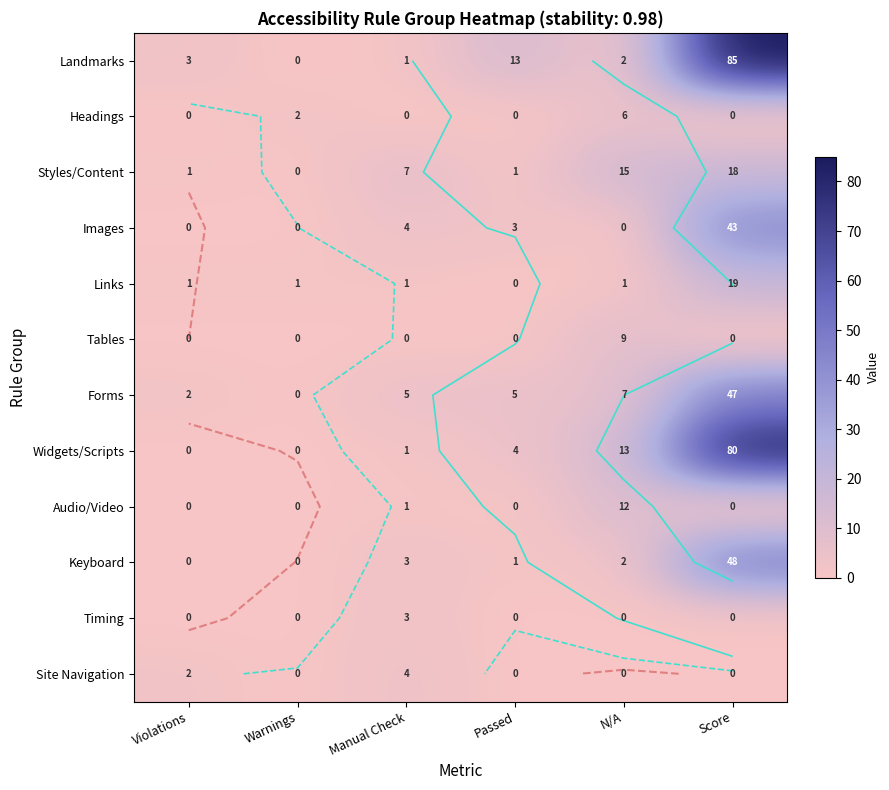

List the labels in order of Landmarks value, largest first.

Score, Passed, Violations, N/A, Manual Check, Warnings